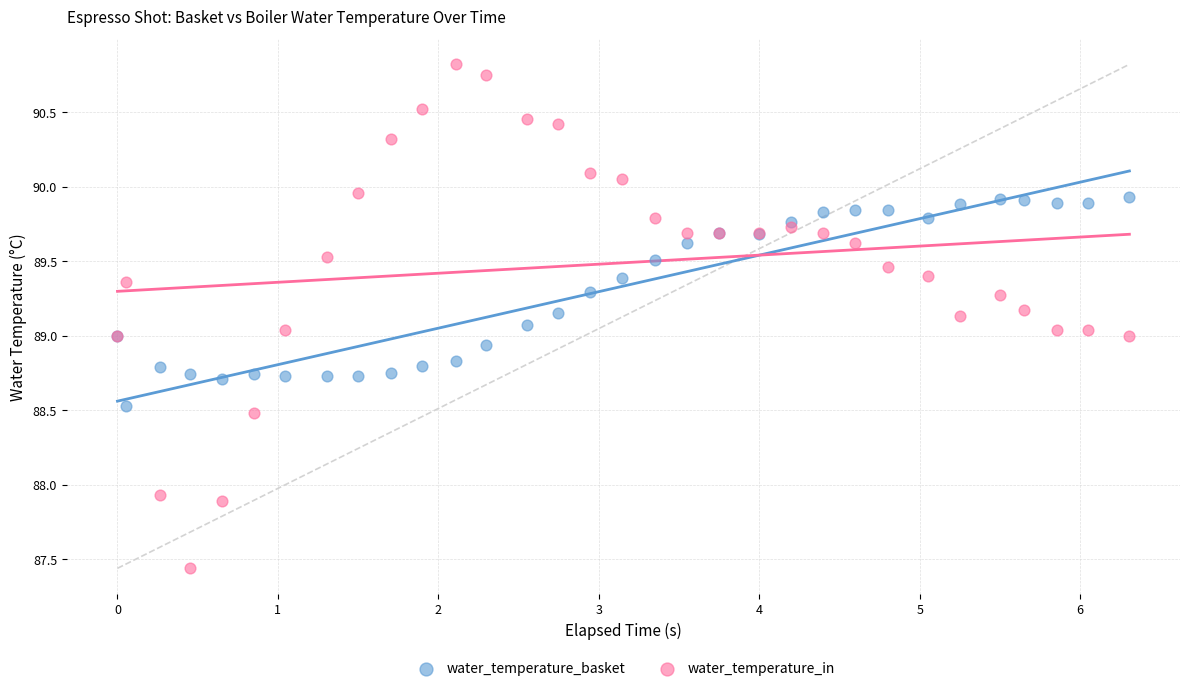

Which series reaches the minimum Y coordinate?

water_temperature_in